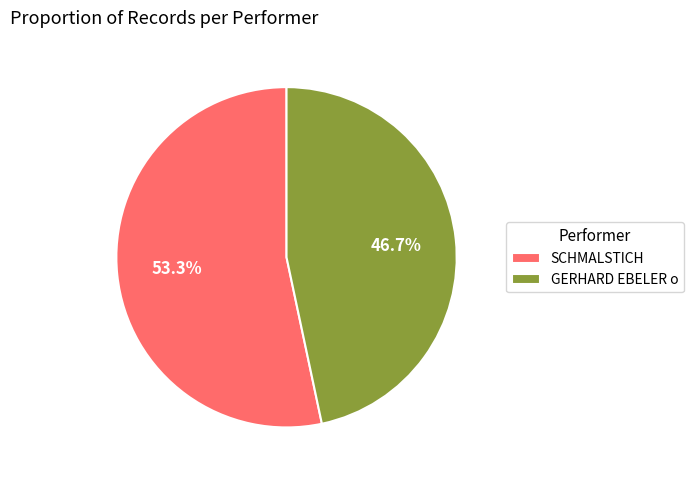

How many segments does this pie chart have?

2